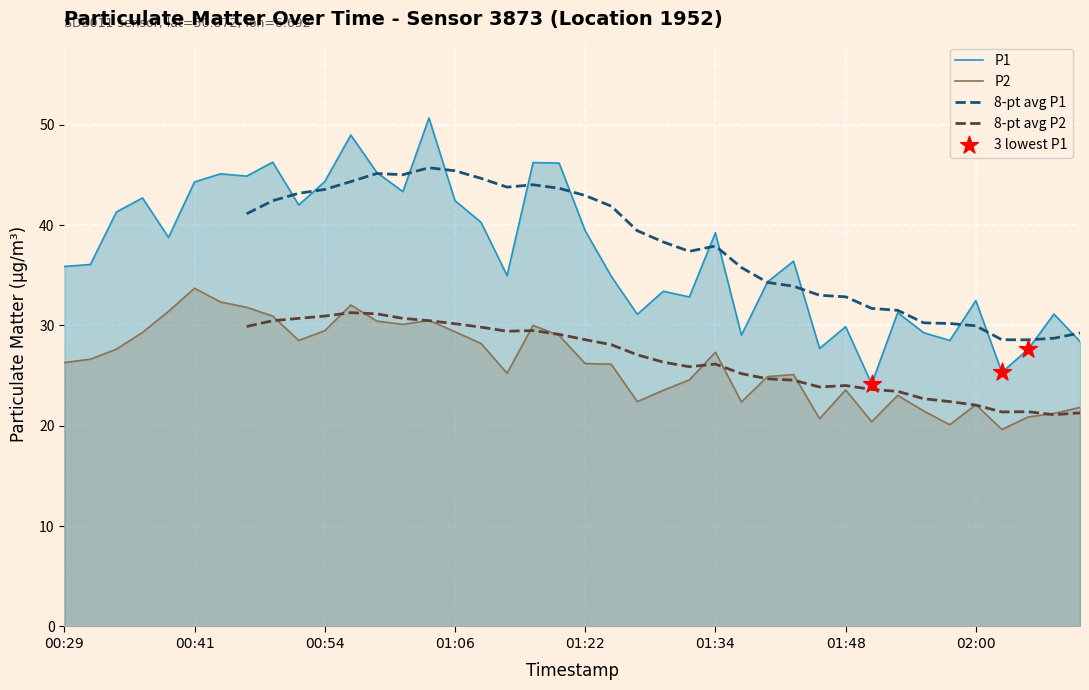

Which series contains the lowest Y value?

P2